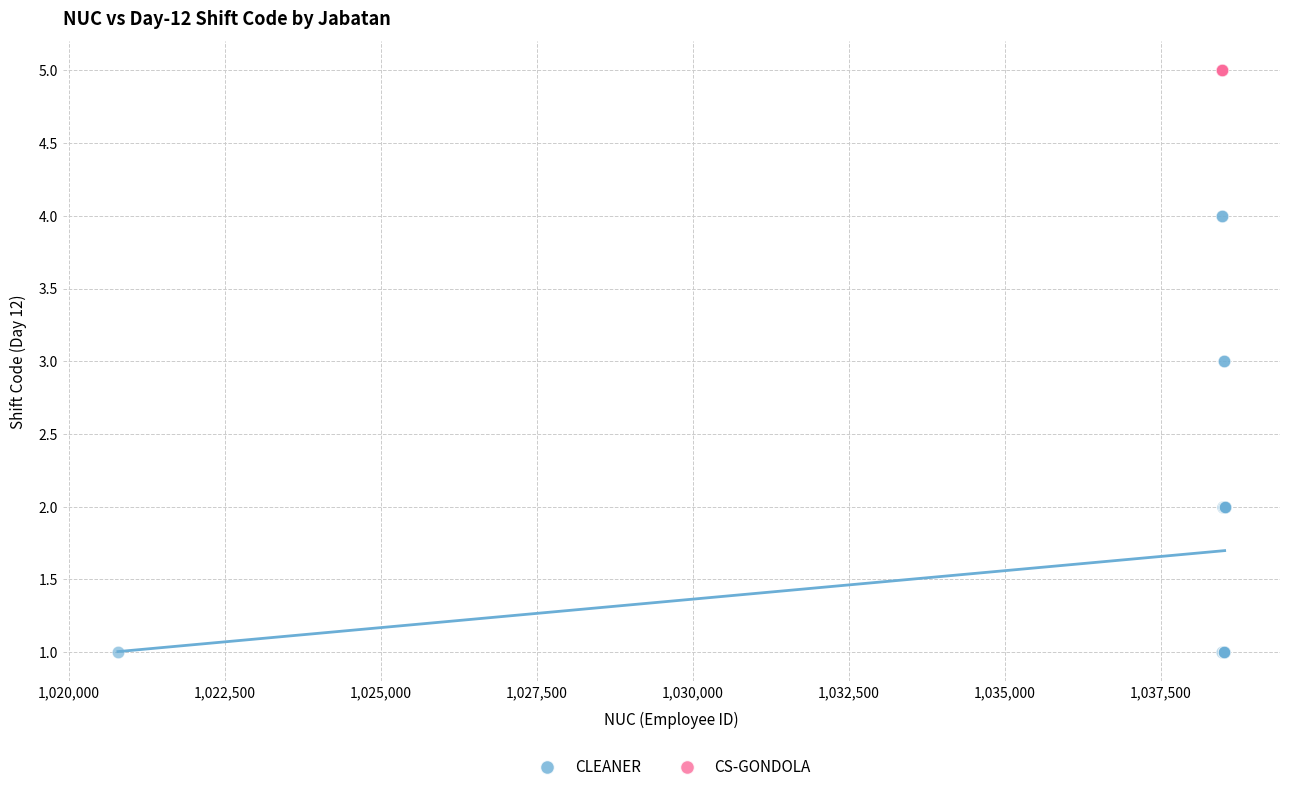

Which series reaches the maximum Y coordinate?

CS-GONDOLA